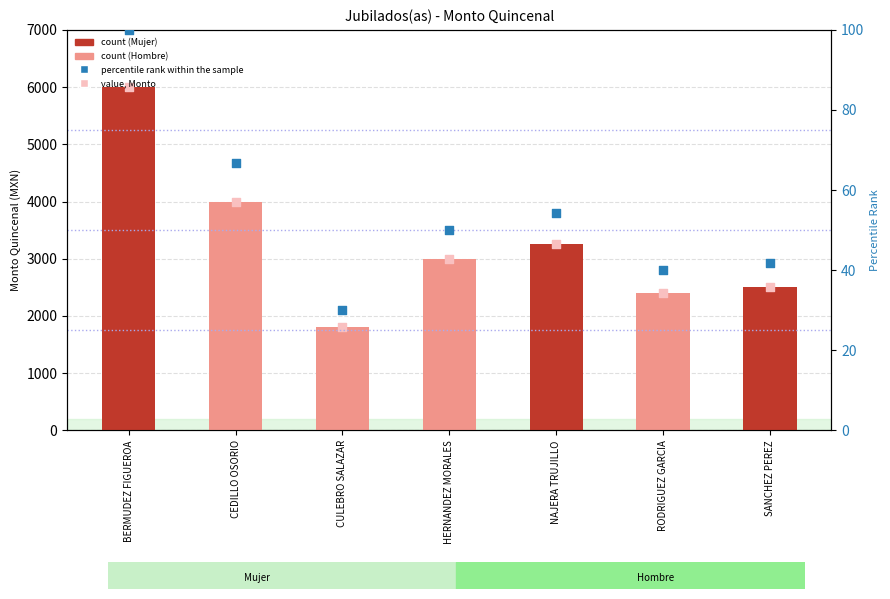

Which series has the largest total across all categories?

Monto (Quincenal)